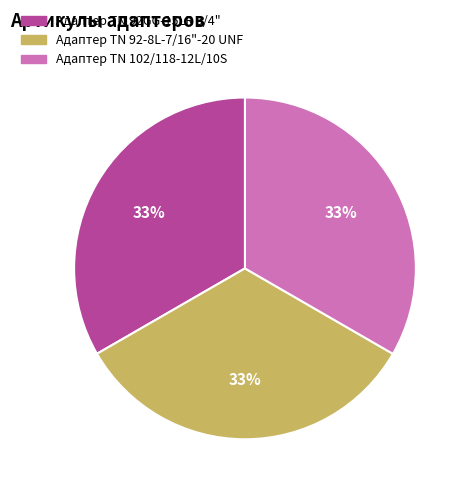

Does Адаптер ТN 102/118-12L/10S account for over 50% of the chart?

No